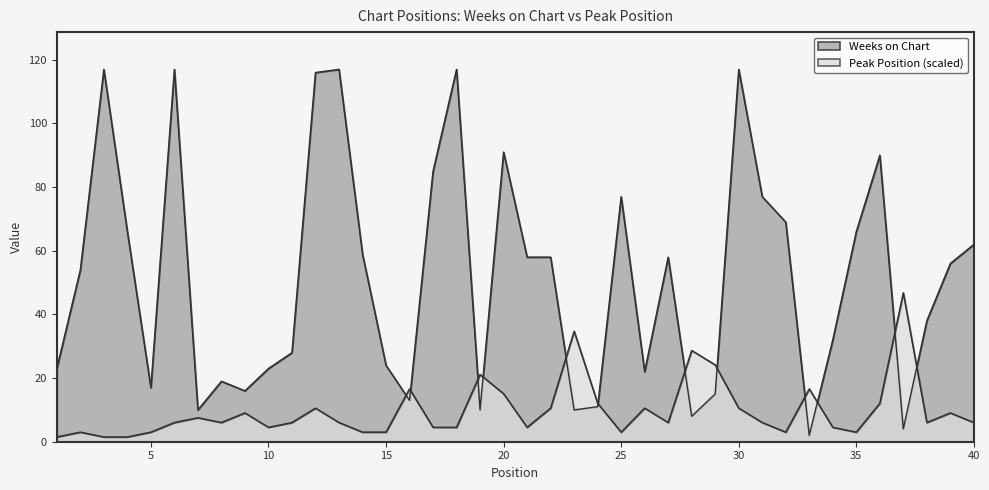

What is the spread (max minus min) of values at 15?

21.0